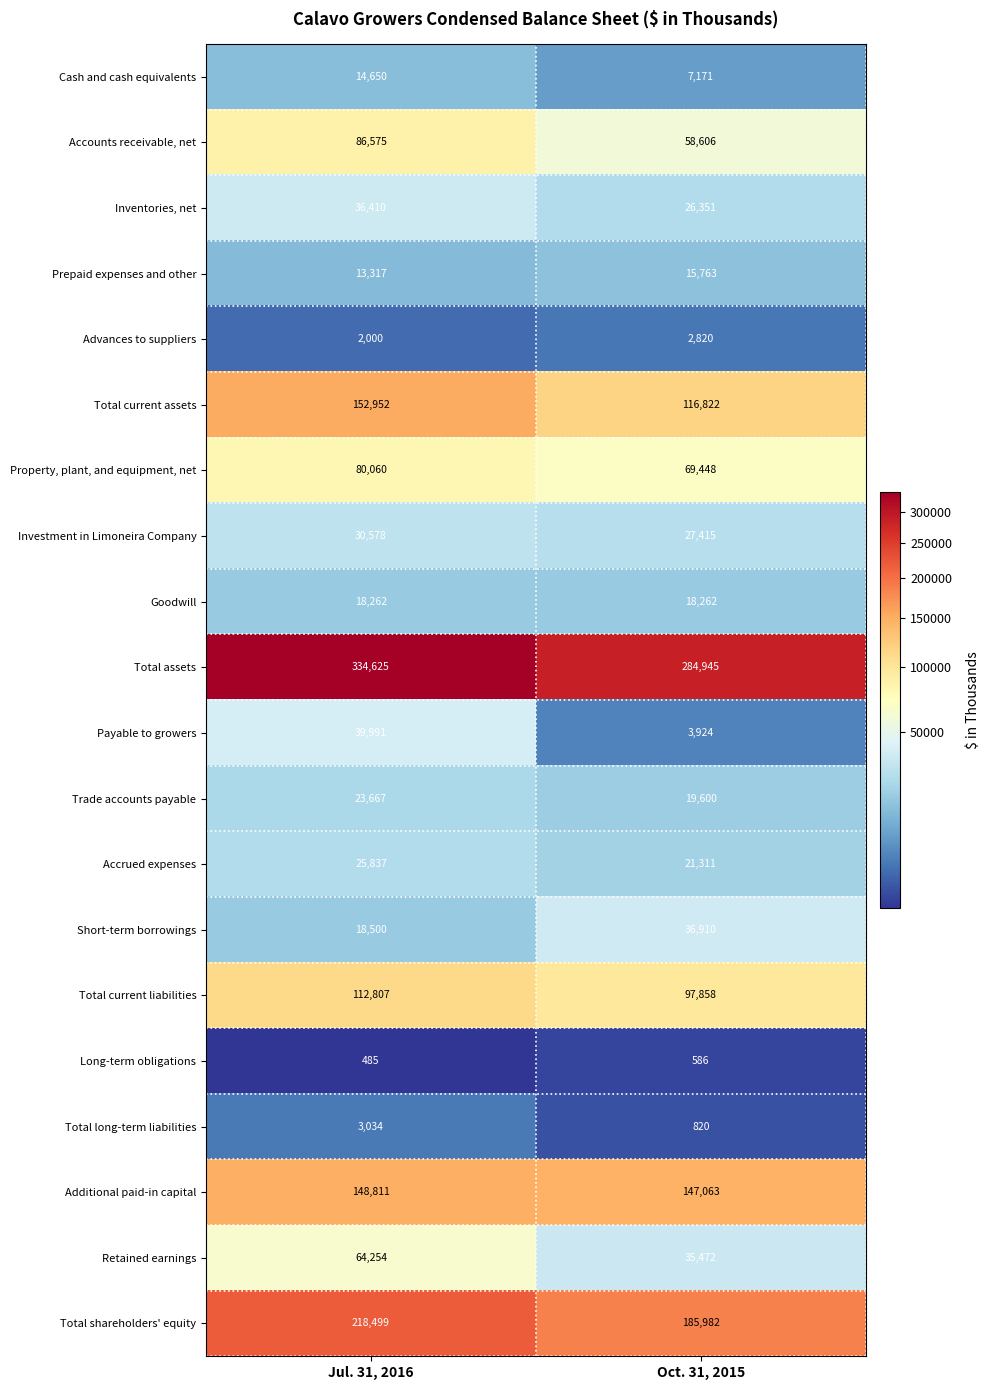

List the labels in order of Total long-term liabilities value, largest first.

Jul. 31, 2016, Oct. 31, 2015